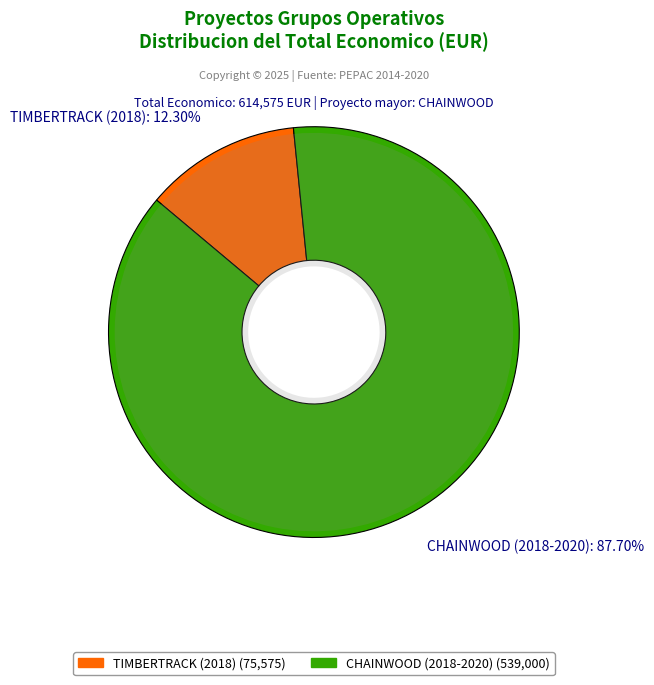

What is the smallest slice in the pie chart?

TIMBERTRACK (2018)